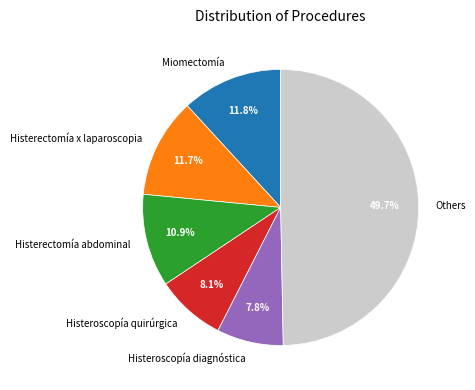

Count the number of slices in the pie.

6